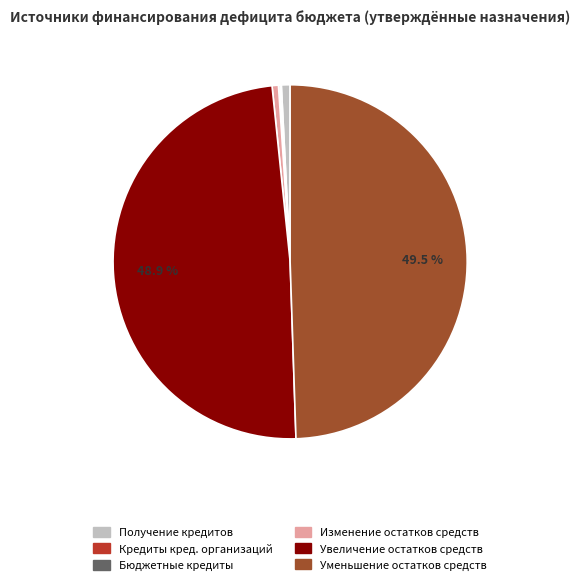

What is the ratio of the value at Увеличение остатков средств to the value at Изменение остатков средств?

84.5